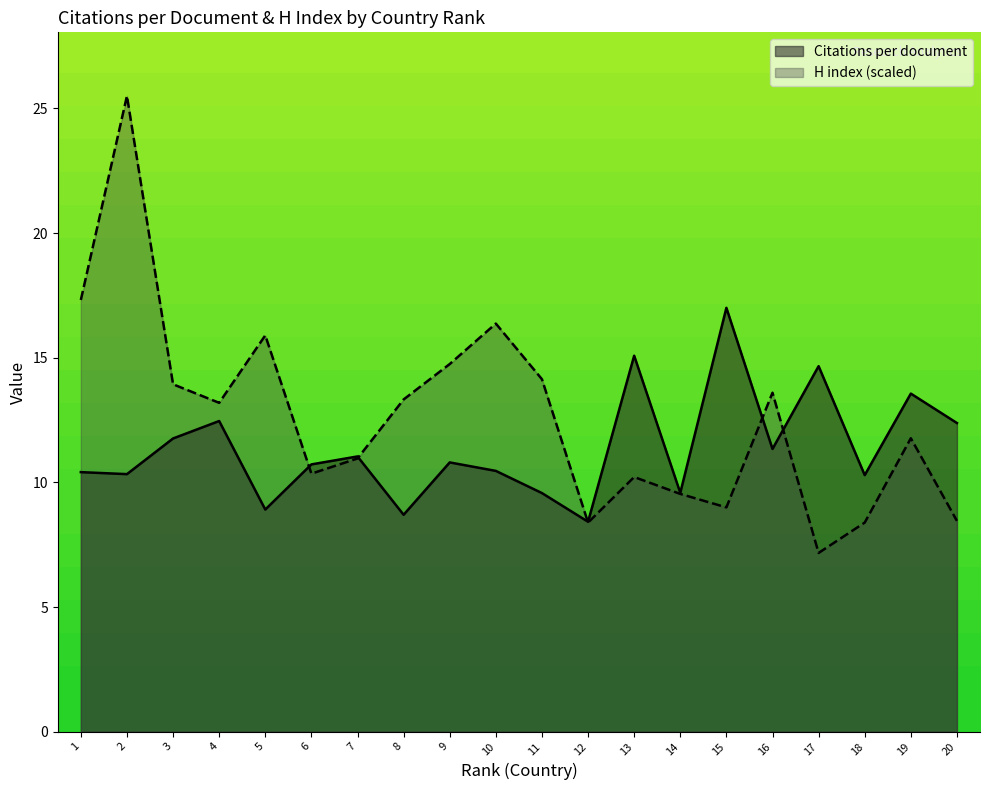

How many values in the H index series exceed 13?

10